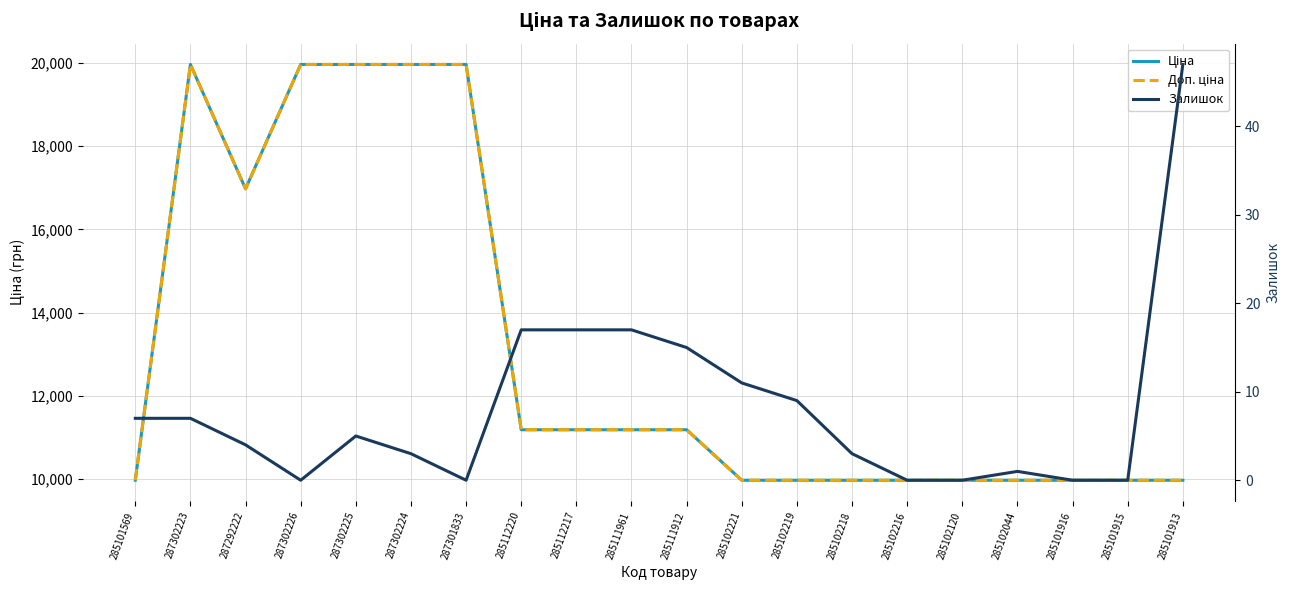

How many lines are shown in the chart?

3